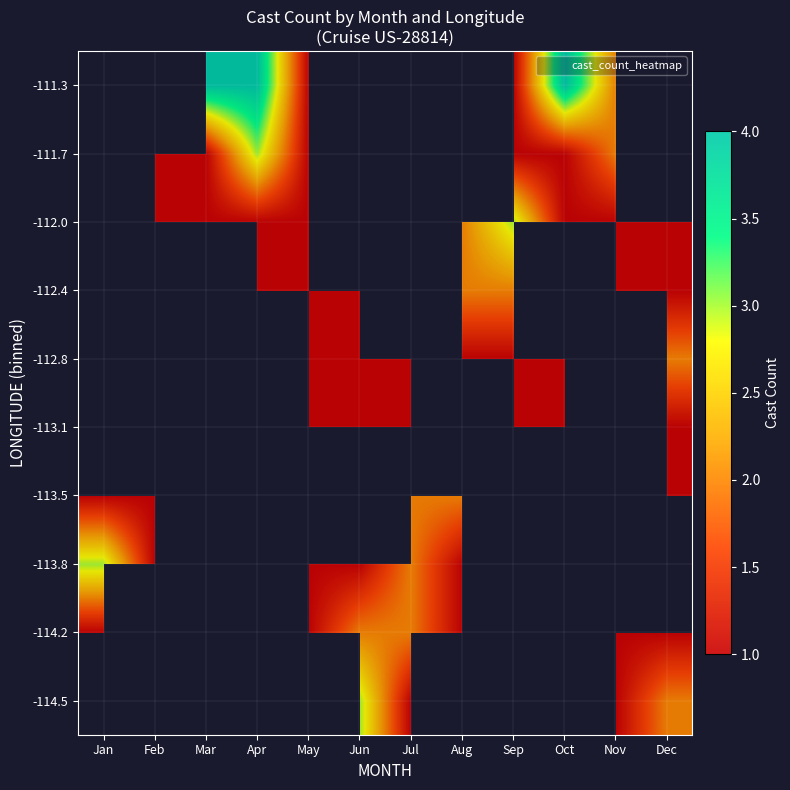

How many categories are shown in the chart?

12